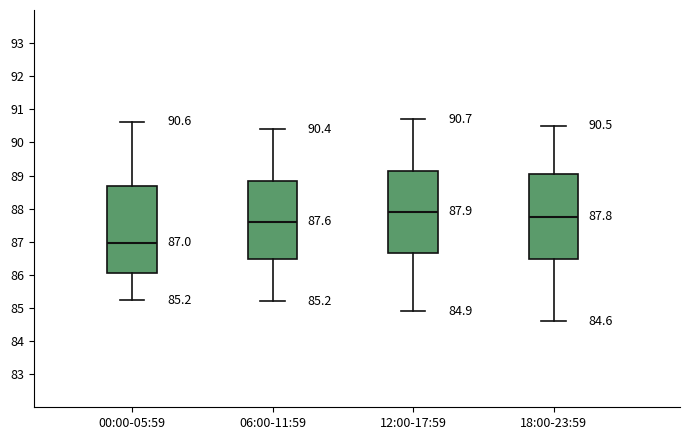

Which box's median line is the highest?

12:00-17:59